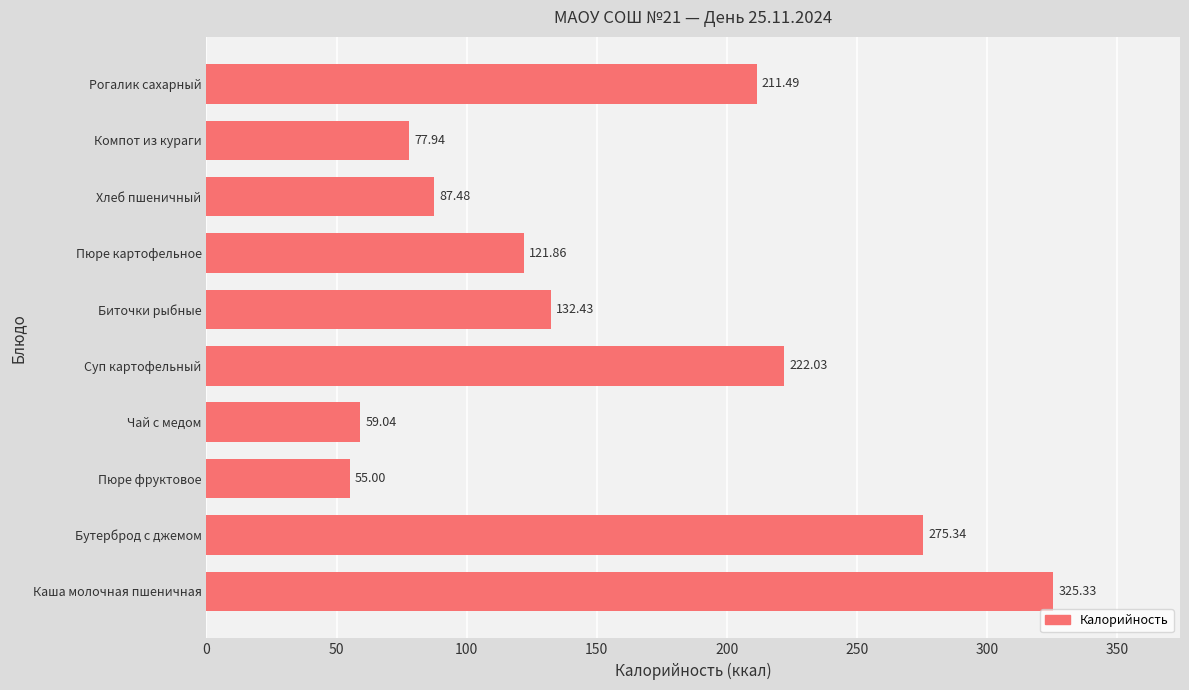

Count the number of categories in the chart.

10